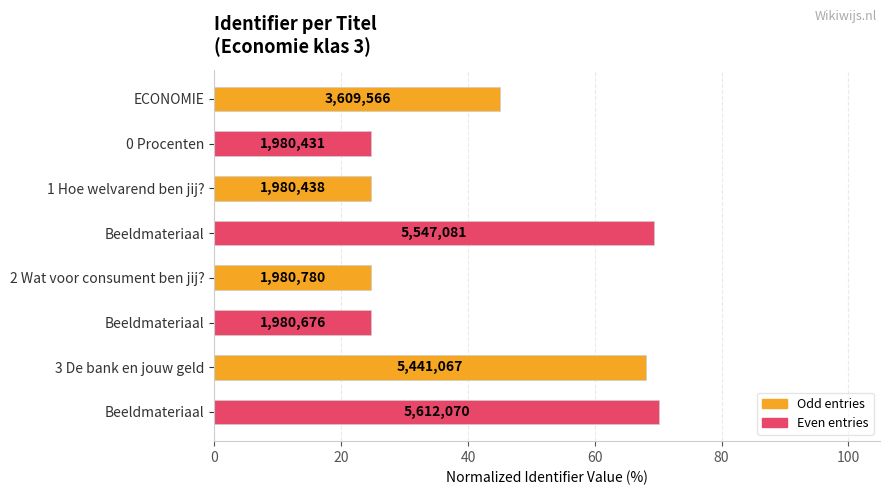

How many bars are there in total?

8